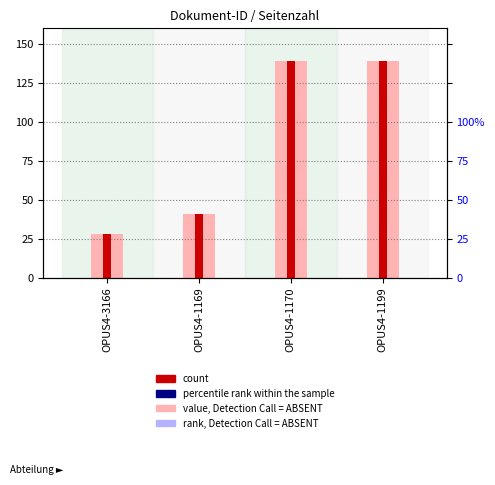

Which category has the lowest value across all series?

OPUS4-3166